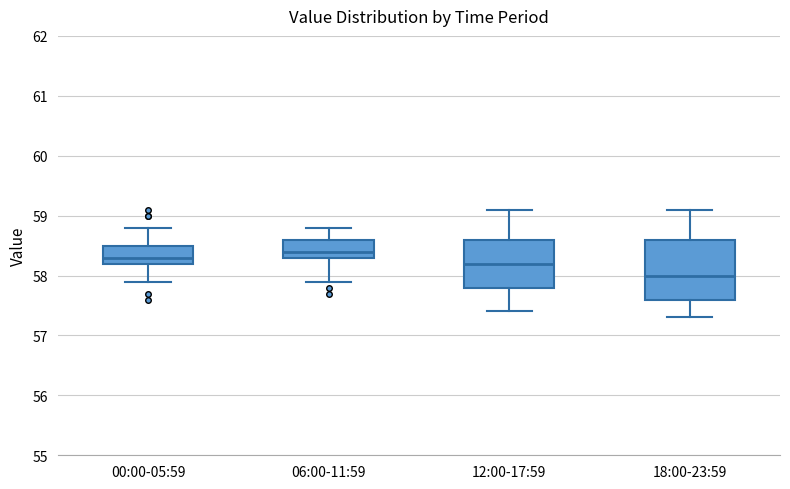

Which box has the highest median line?

06:00-11:59